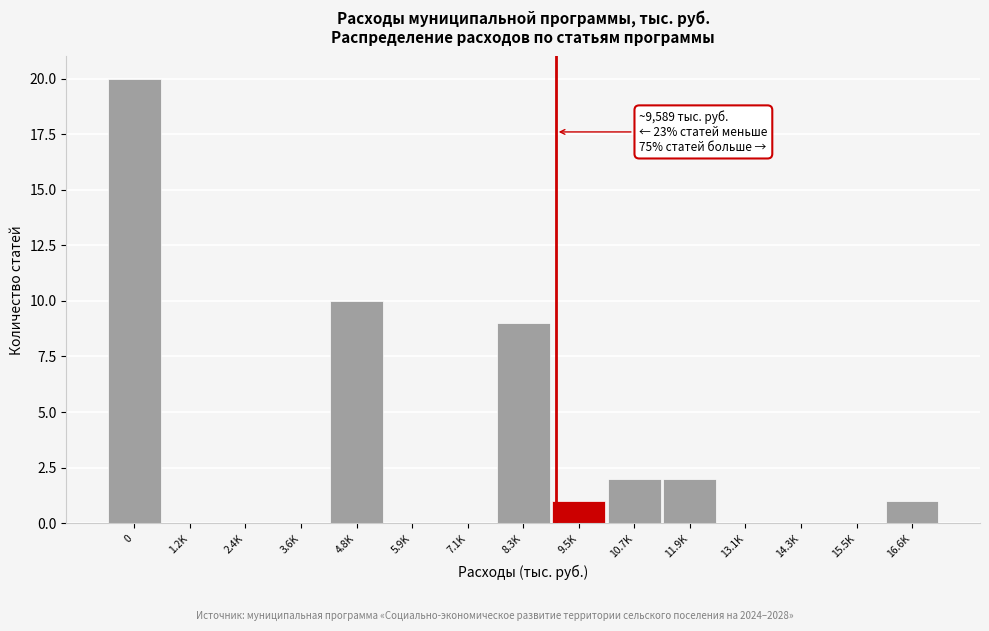

Reading right to left, transcribe all the data shown in this chart.

16.6K=1	15.5K=0	14.3K=0	13.1K=0	11.9K=2	10.7K=2	9.5K=1	8.3K=9	7.1K=0	5.9K=0	4.8K=10	3.6K=0	2.4K=0	1.2K=0	0=20